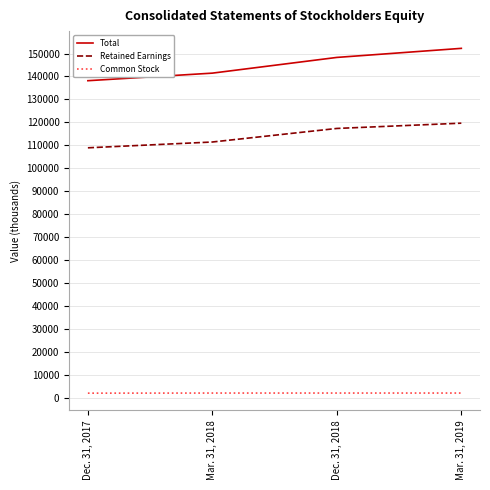

Which category has the highest value across all series?

Mar. 31, 2019